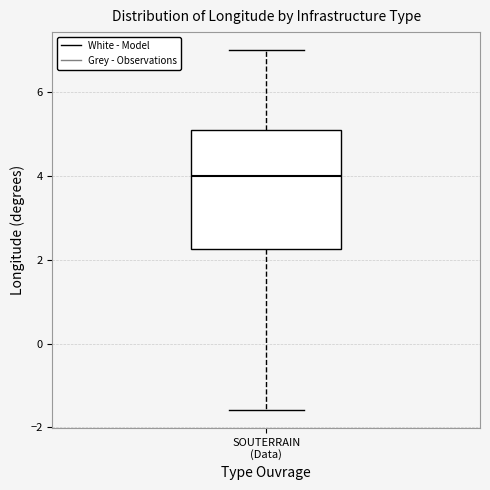

Where does the lower whisker of the box for SOUTERRAIN (Data) end on the y-axis? The values are not printed on the chart, so give them approximately, as read against the axis.

-1.6